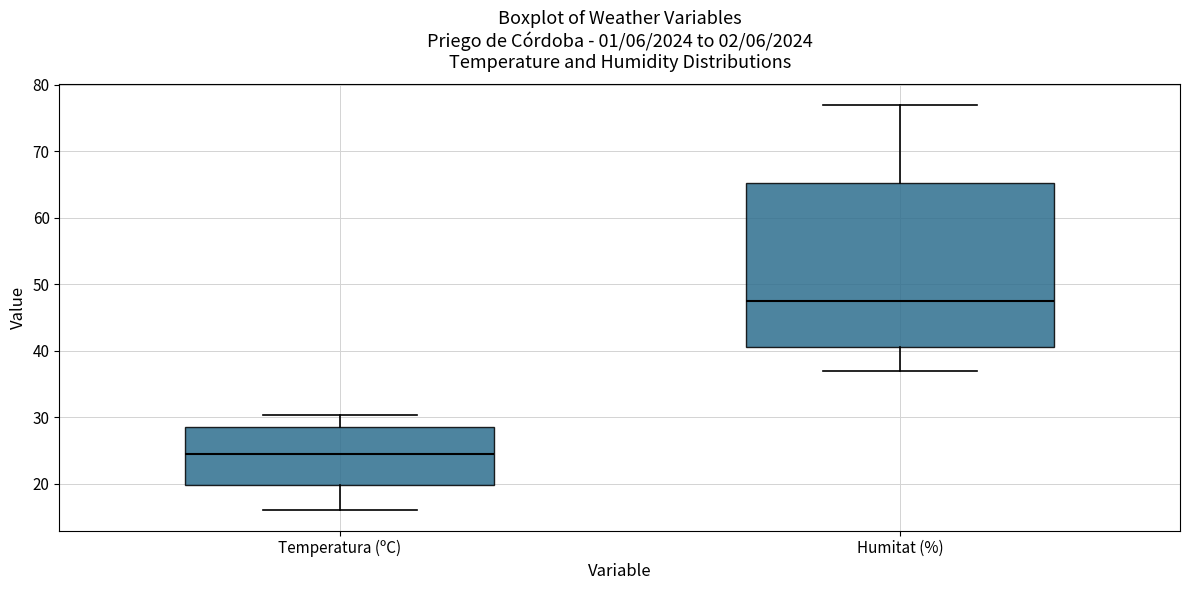

Reading left to right, read every box against the y-axis: the position of its median line, the range the box covers, and the ends of its whiskers. The values are not printed on the chart, so give them approximately, as read against the axis.

Temperatura (ºC): median 24, box 20 to 29, whiskers 16 to 30
Humitat (%): median 48, box 41 to 65, whiskers 37 to 77